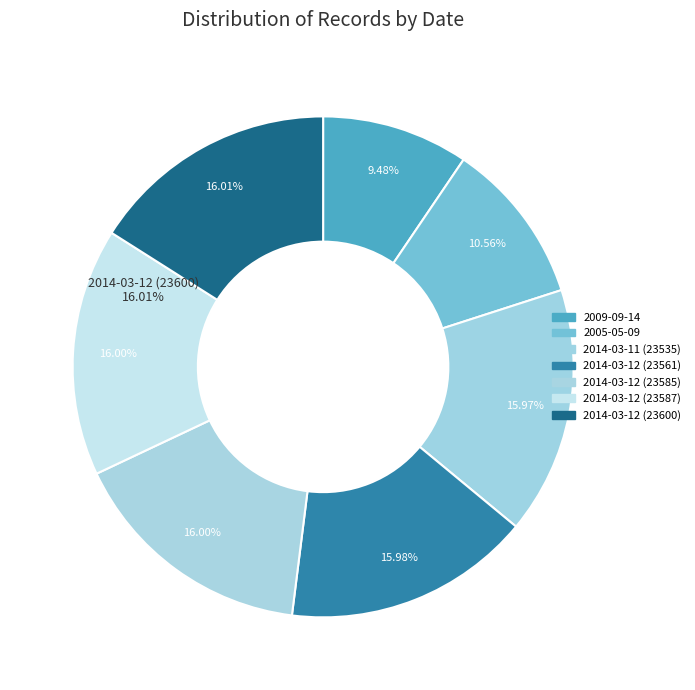

Do 2005-05-09 and 2014-03-12 (23600) together represent more than half of the pie?

No